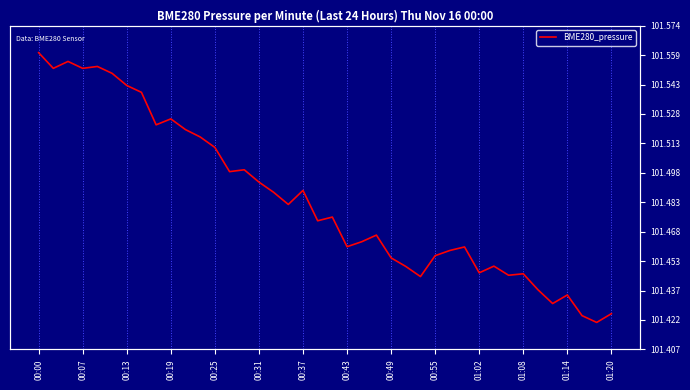

How many distinct data groups are displayed?

1